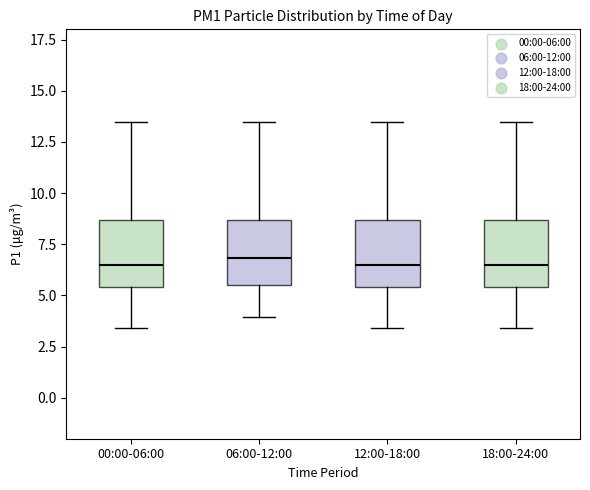

Reading left to right, read every box against the y-axis: the position of its median line, the range the box covers, and the ends of its whiskers. The values are not printed on the chart, so give them approximately, as read against the axis.

00:00-06:00: median 6.5, box 5.5 to 8.5, whiskers 3.5 to 13.5
06:00-12:00: median 7.0, box 5.5 to 8.5, whiskers 4.0 to 13.5
12:00-18:00: median 6.5, box 5.5 to 8.5, whiskers 3.5 to 13.5
18:00-24:00: median 6.5, box 5.5 to 8.5, whiskers 3.5 to 13.5